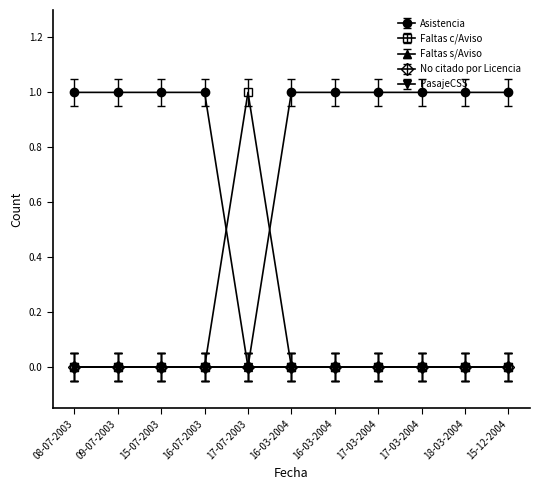

True or false: Faltas s/Aviso has more than 2 interior local peaks.

False